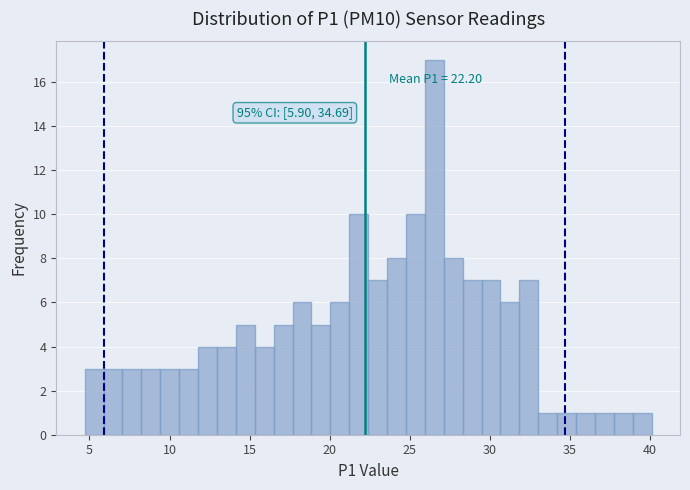

Read against the x-axis, roughly where is the centre of the tallest bar?

26.5